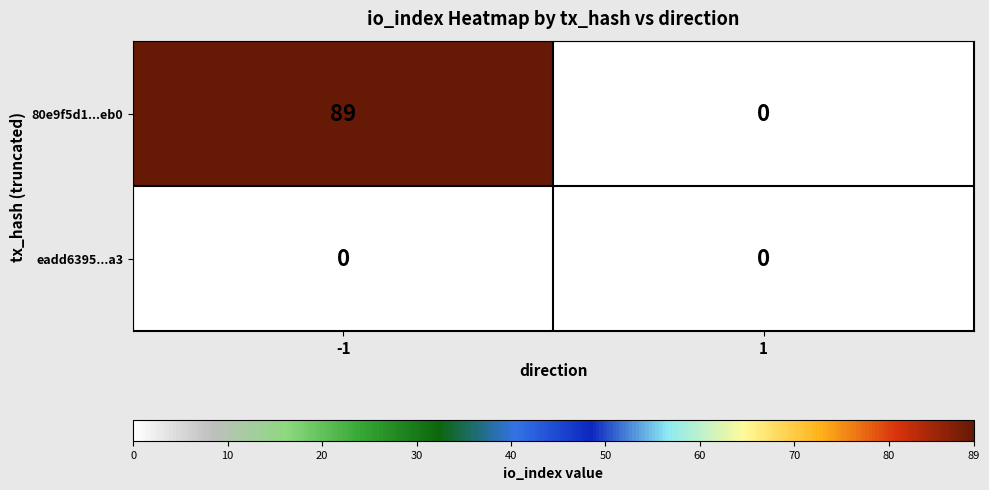

What is the difference between the maximum and minimum values in the 80e9f5d1...eb0 series?

89